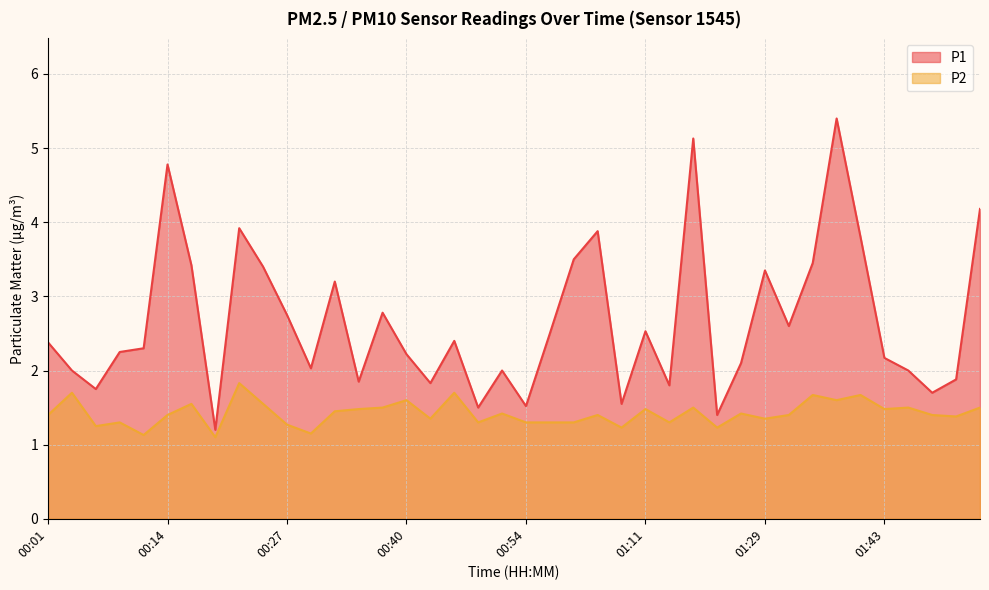

Which series has the widest spread of values?

P1